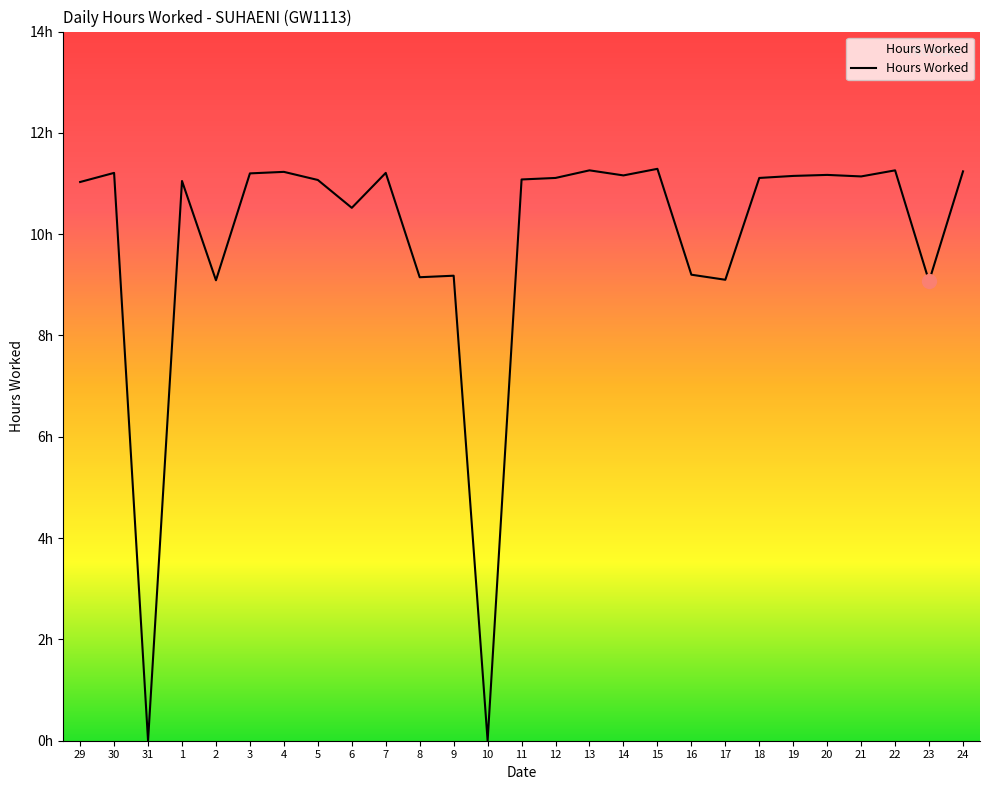

Rank the categories by value from highest to lowest.

15, 13, 22, 24, 4, 30, 7, 3, 20, 14, 19, 21, 12, 18, 11, 5, 1, 29, 6, 16, 9, 8, 17, 2, 23, 31, 10